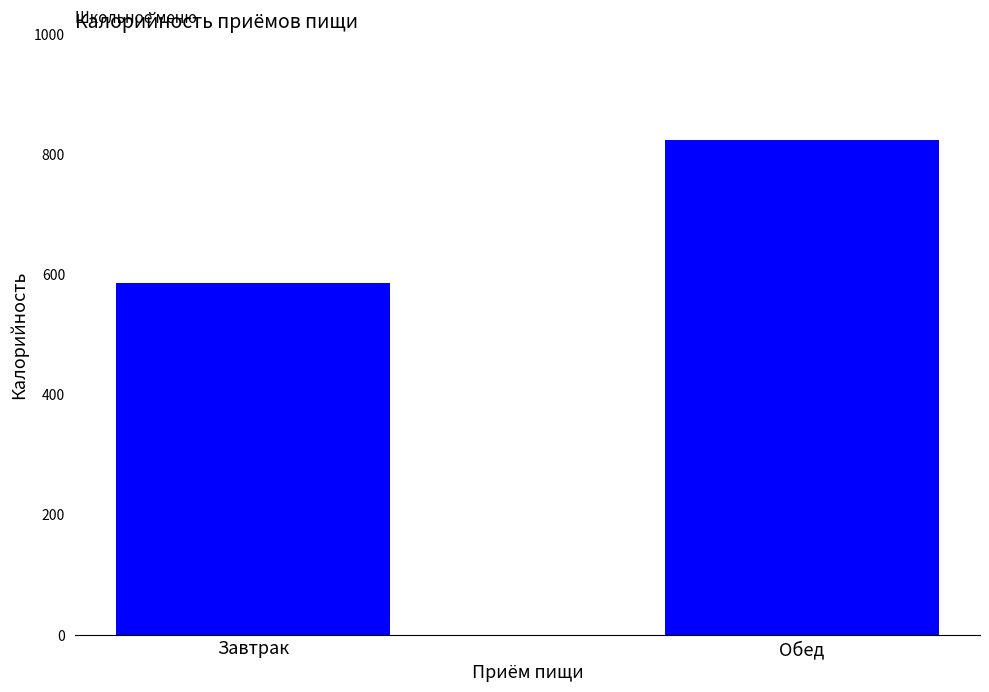

Reading left to right, what are all the values shown in this chart?

Завтрак=584.4	Обед=822.7